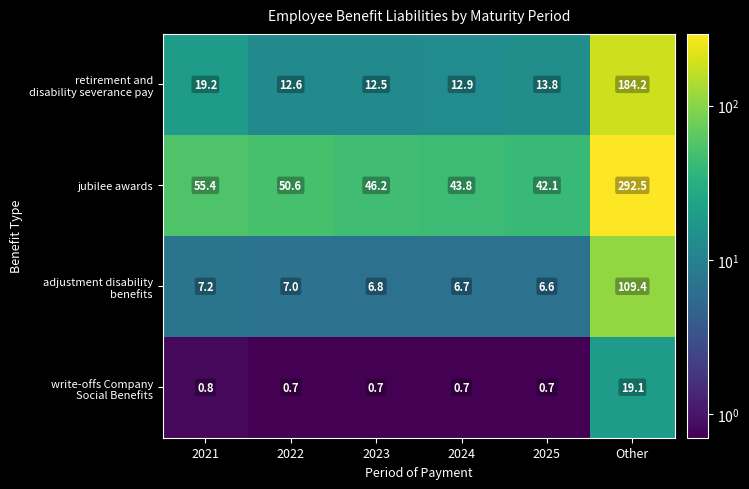

How many distinct data groups are displayed?

4